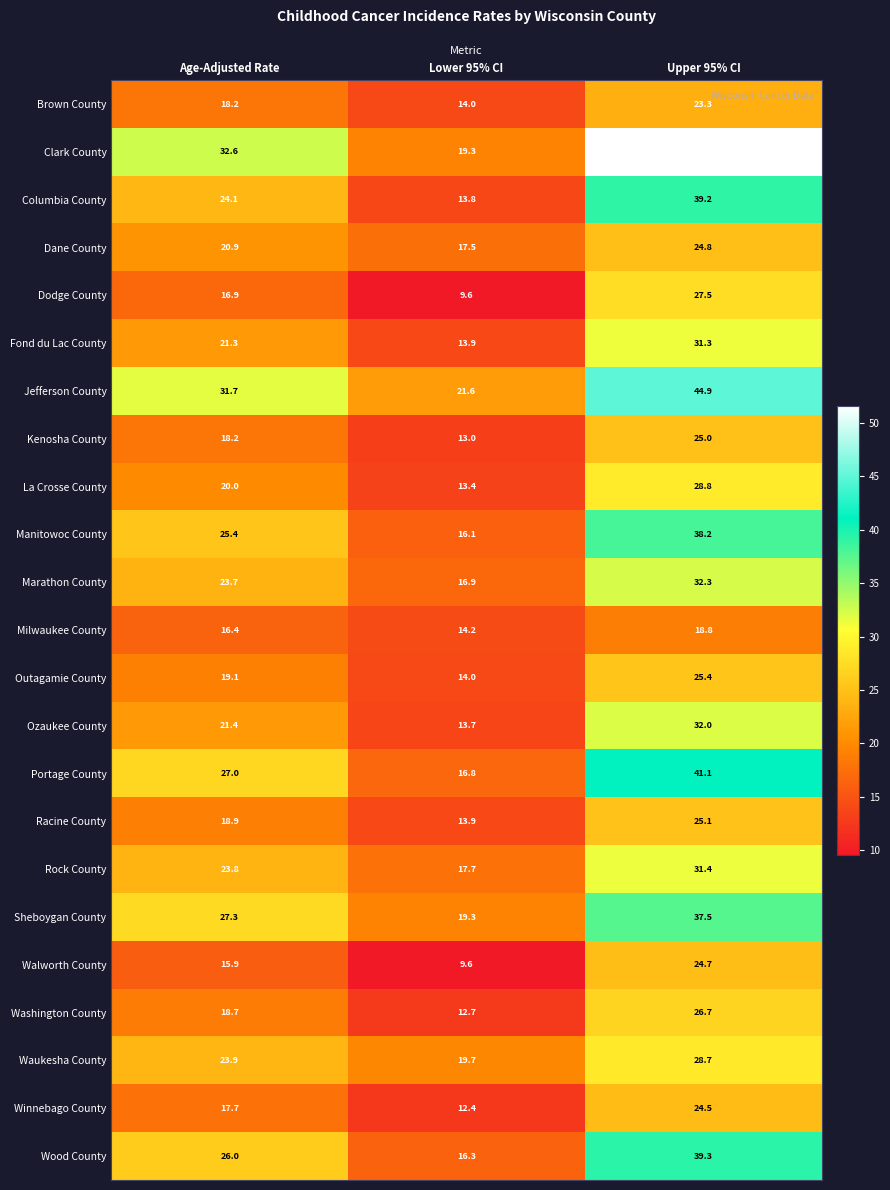

At which category is the sum across all series the highest?

Upper 95% CI